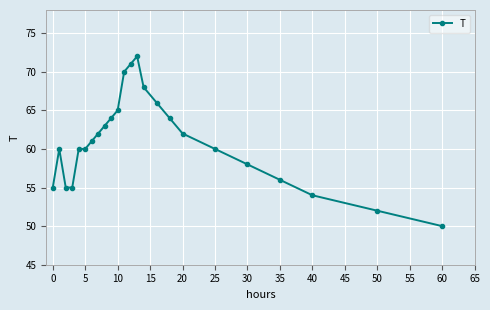

True or false: the data has more than 1 interior local peaks.

True